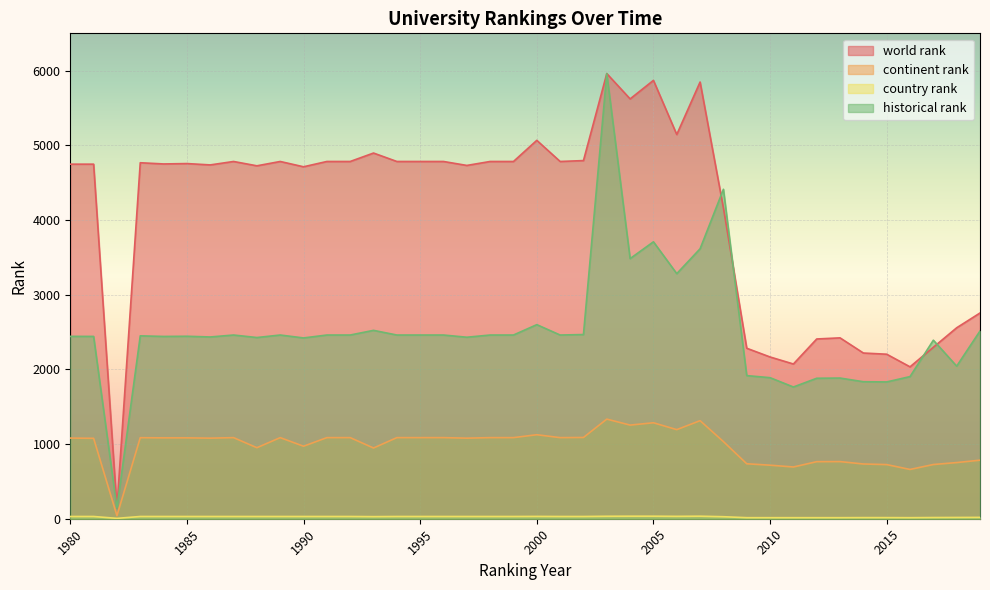

What is the difference between the maximum and minimum values in the historical rank series?

5820.0